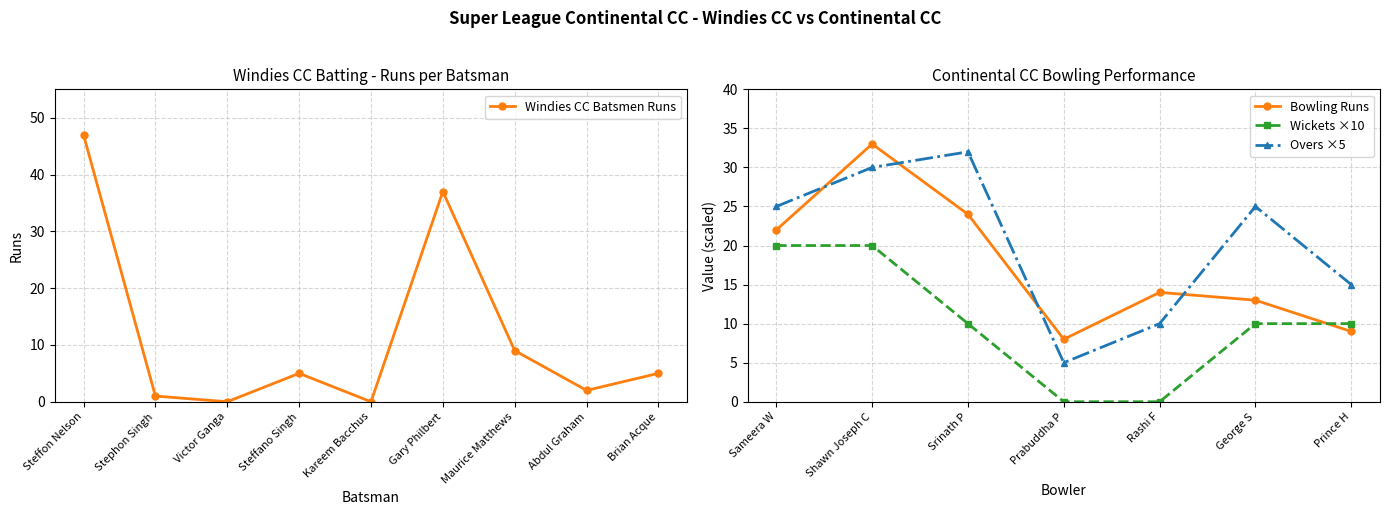

Rank the categories by value from highest to lowest.

Steffon Nelson, Gary Philbert, Maurice Matthews, Steffano Singh, Brian Acque, Abdul Graham, Stephon Singh, Victor Ganga, Kareem Bacchus